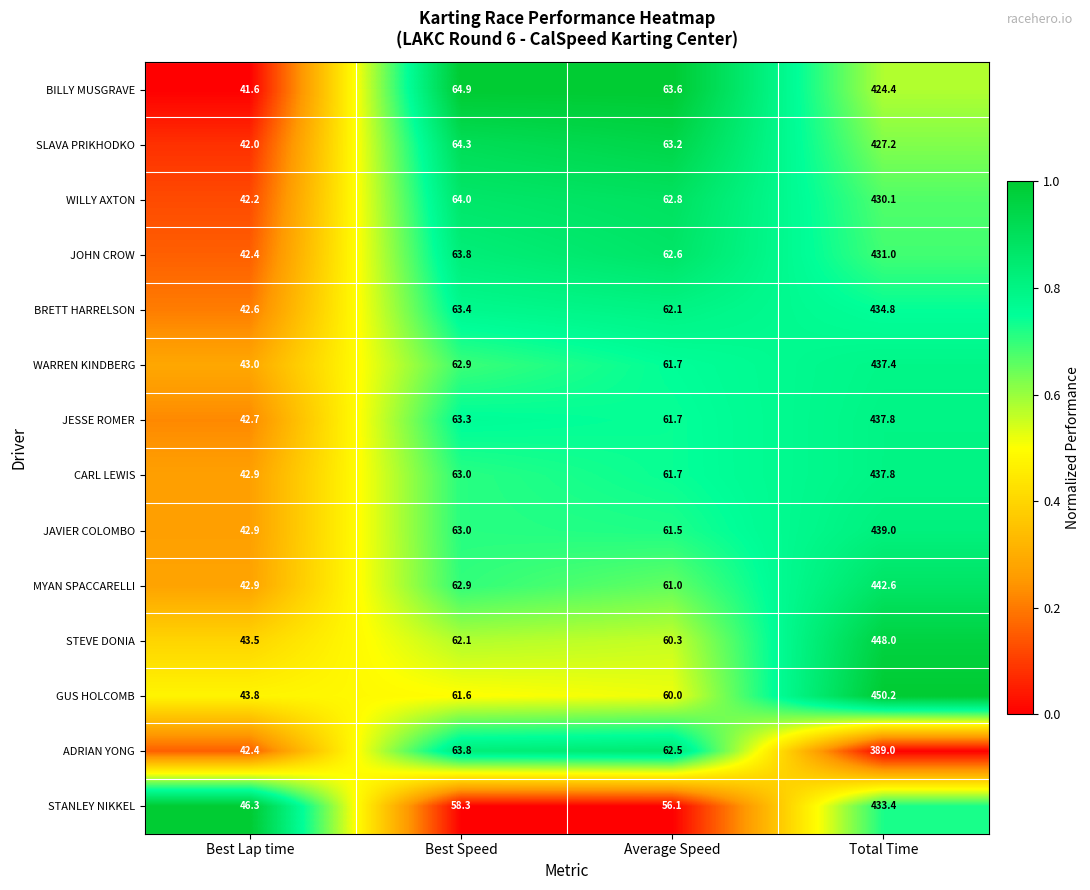

Which series has the largest range (max minus min)?

GUS HOLCOMB